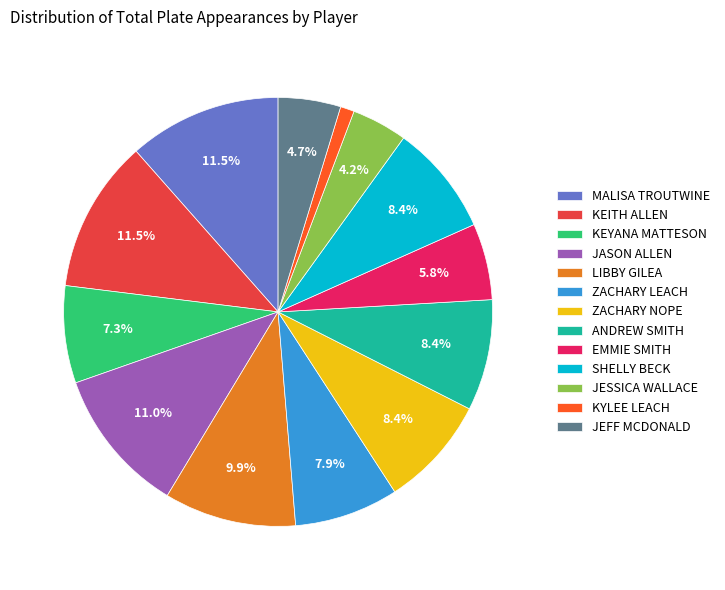

True or false: JEFF MCDONALD accounts for 5% of the total.

True